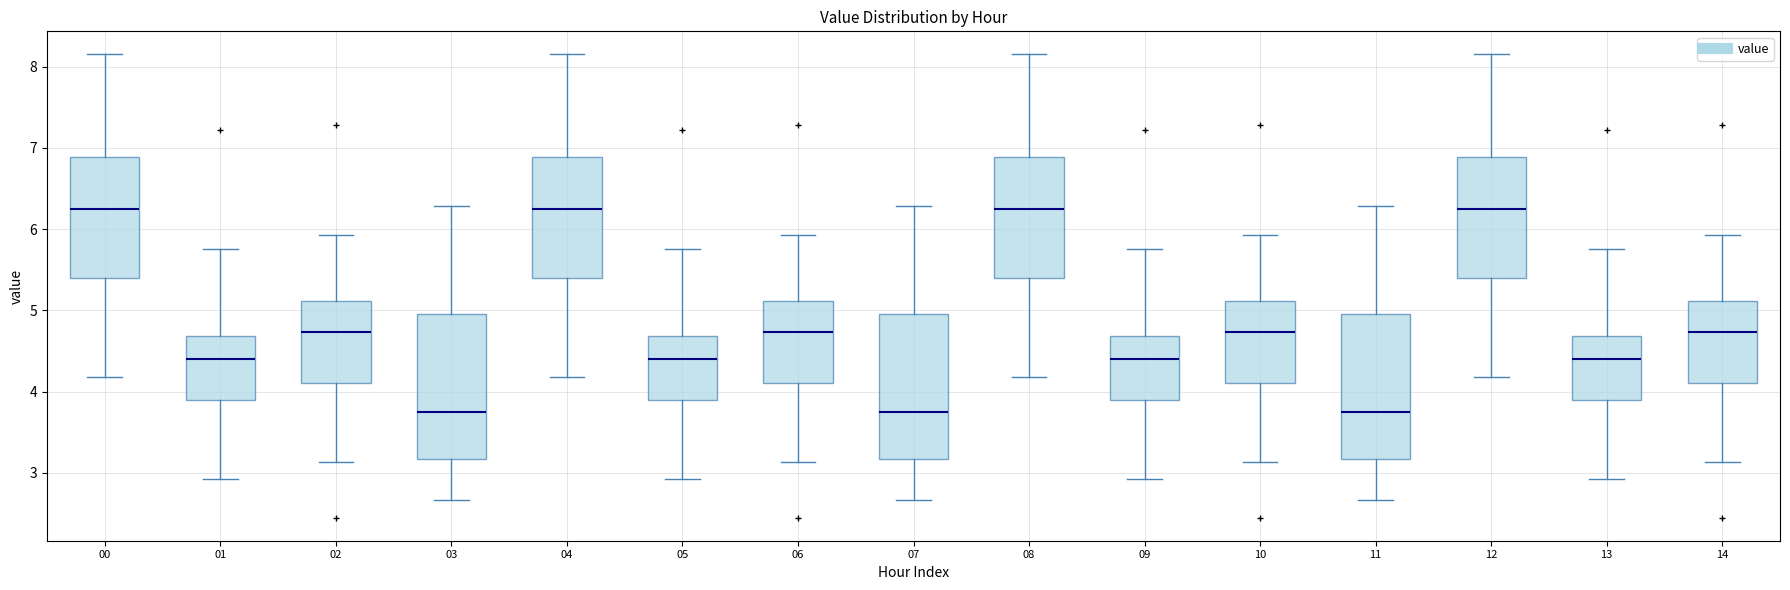

Where does the lower whisker of the box at x = 11 end on the y-axis? The values are not printed on the chart, so give them approximately, as read against the axis.

2.7